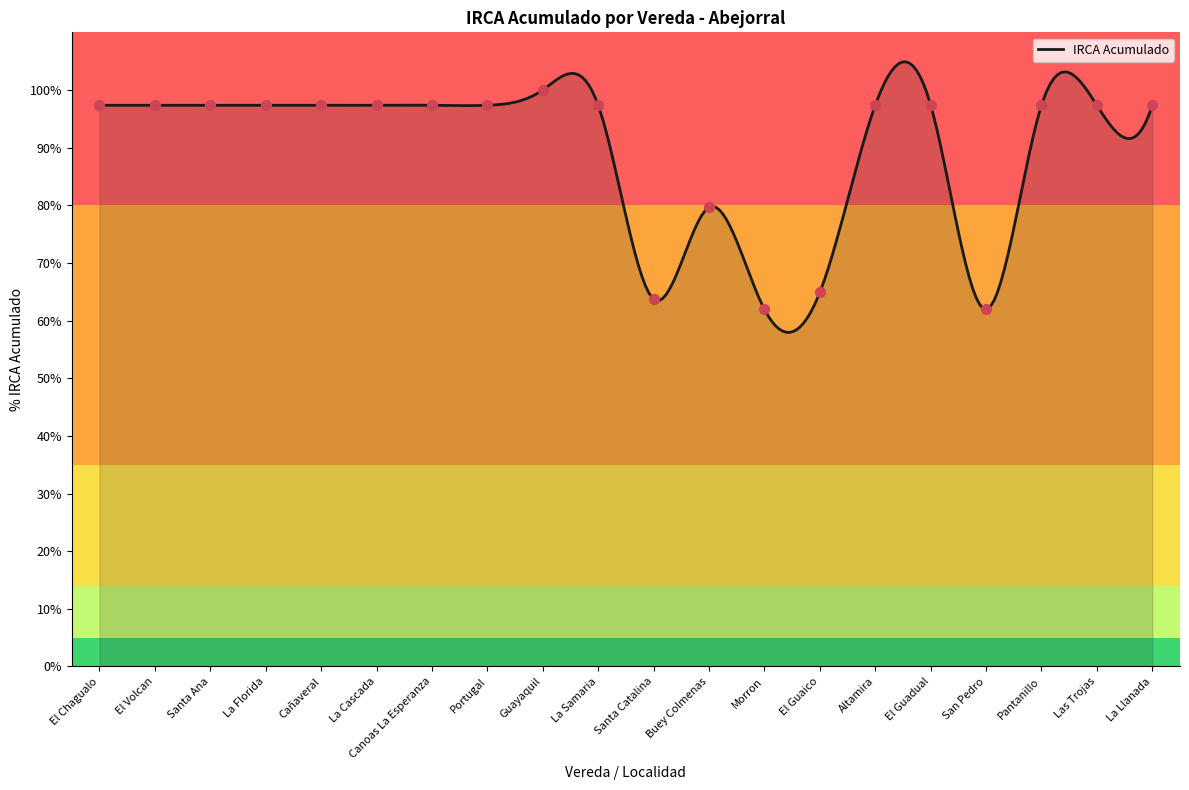

Between La Cascada and Altamira, which is larger?

La Cascada